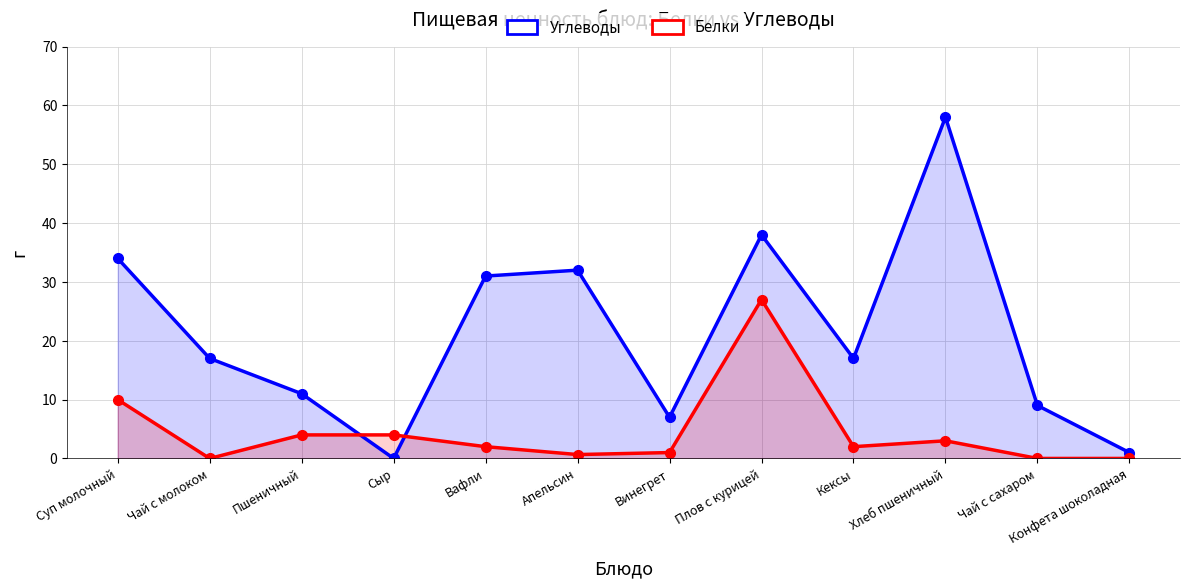

Which has a higher value, Апельсин or Кексы?

Апельсин